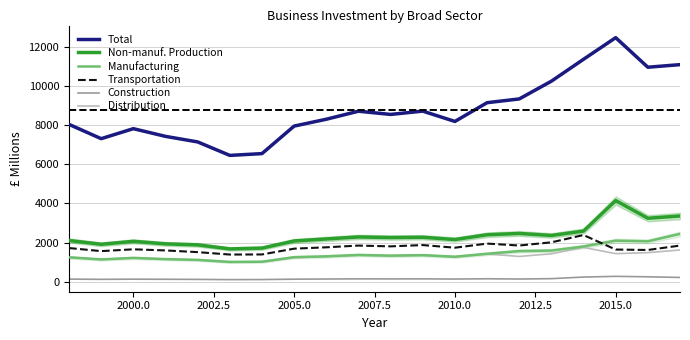

Which series has the largest range (max minus min)?

Total